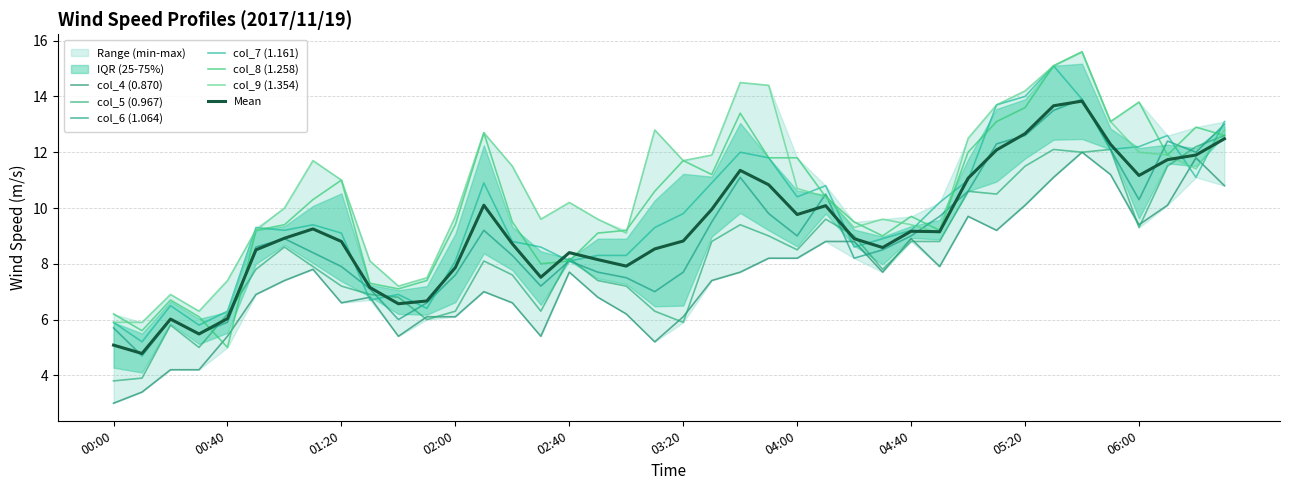

True or false: col_7 (1.161) has a value of 8.6 at 02:30.

True